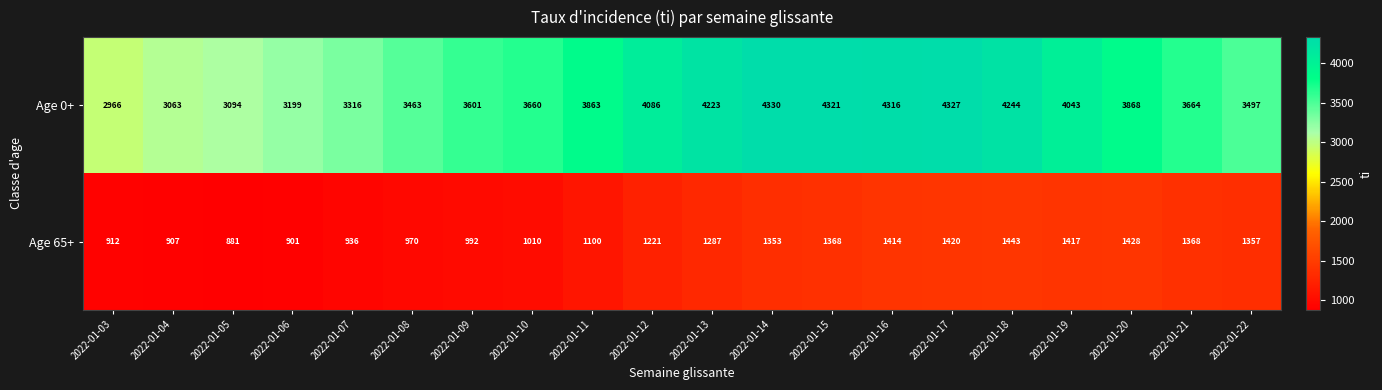

Which series has the largest total across all categories?

Age 0+